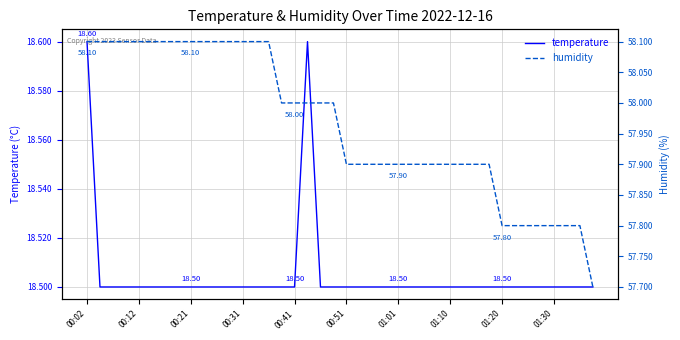

How many lines are shown in the chart?

2